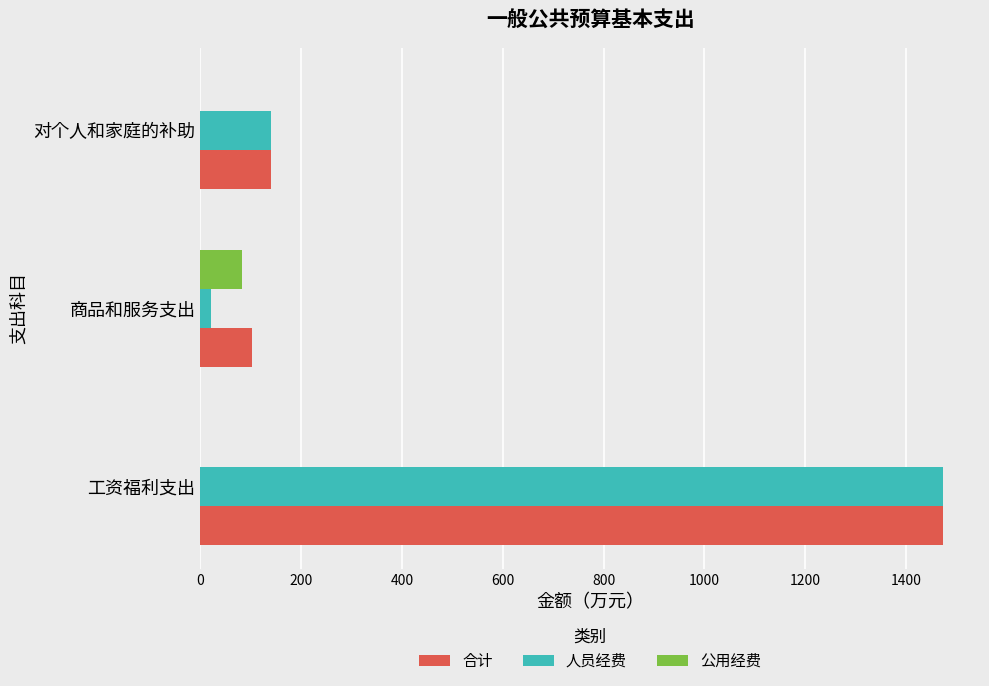

What is the sum of all 公用经费 values?

81.6